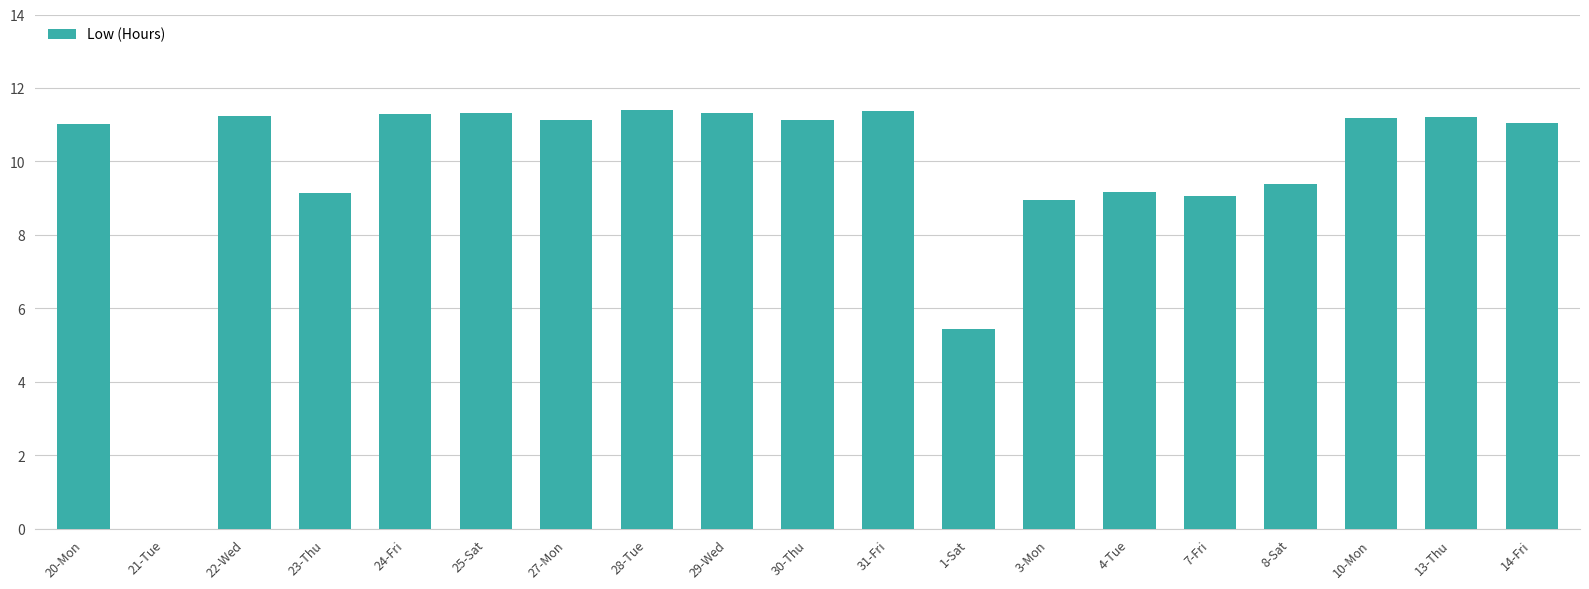

Where is the data nearest to the value 5?

1-Sat